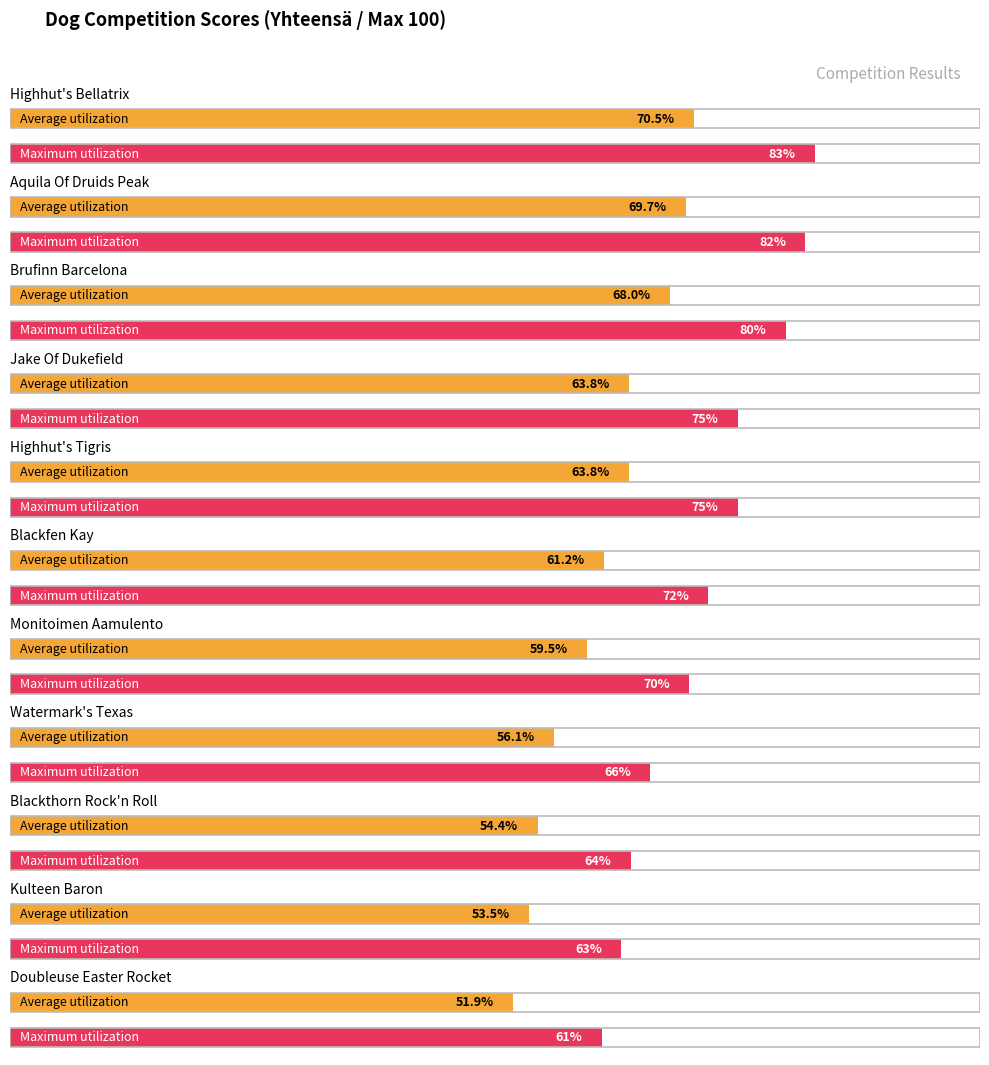

What is the label of the 7th bar from the left?

Monitoimen Aamulento